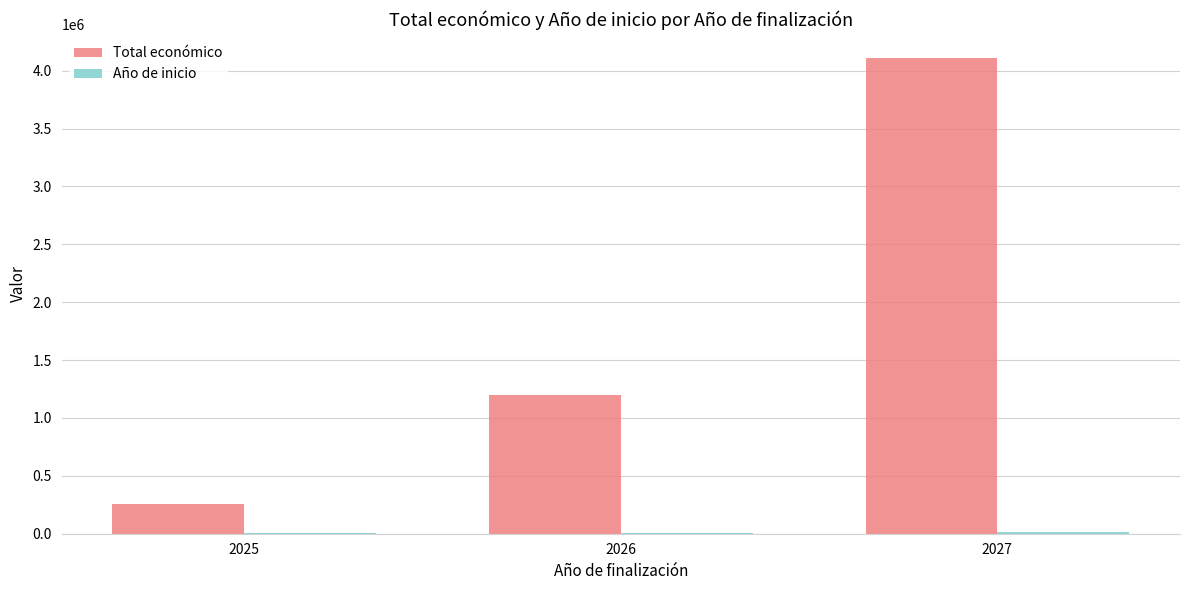

What is the maximum value shown in the chart?

4112069